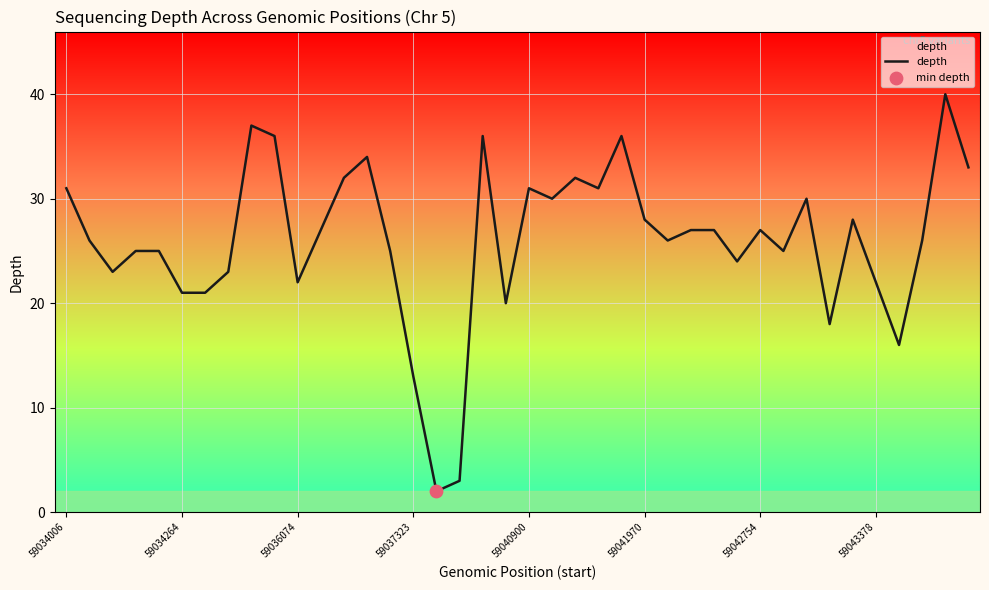

What is the greatest value displayed?

40